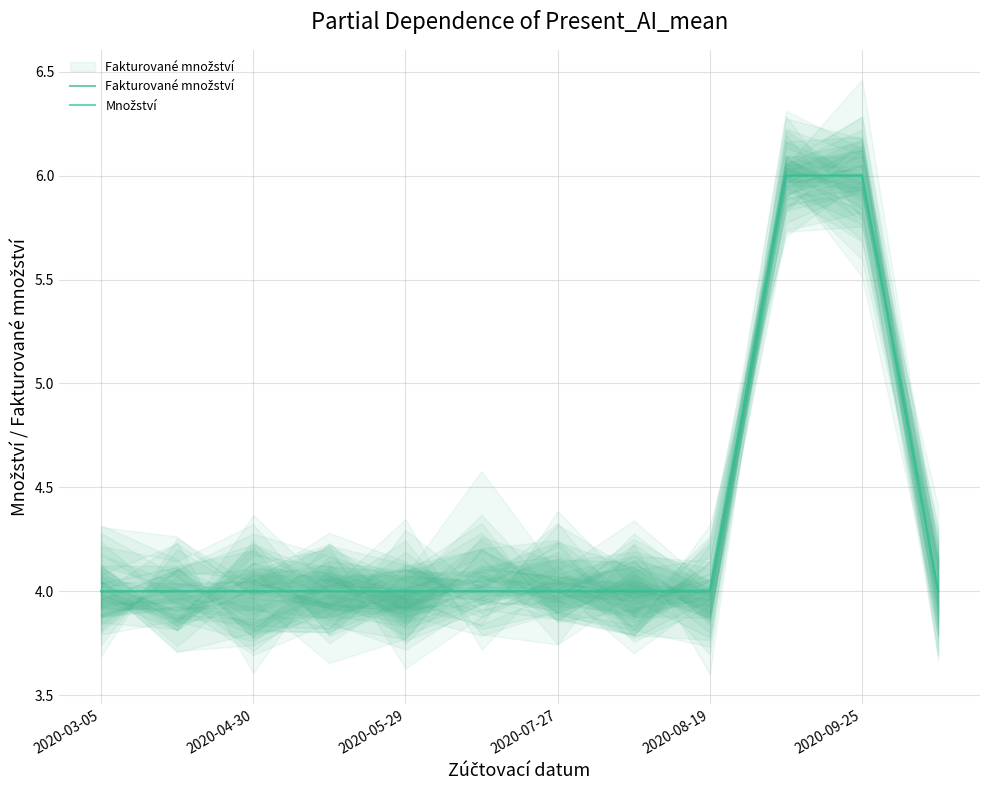

What is the minimum value shown in the chart?

4